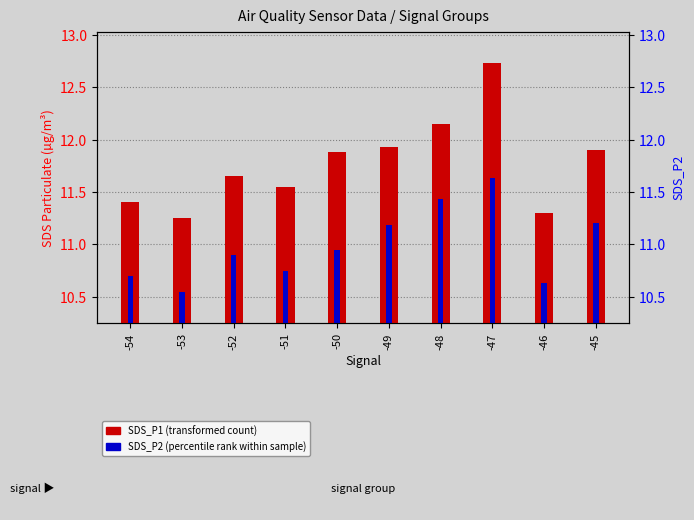

List the labels in order of SDS_P1 (transformed count) value, largest first.

-47, -48, -49, -45, -50, -52, -51, -54, -46, -53